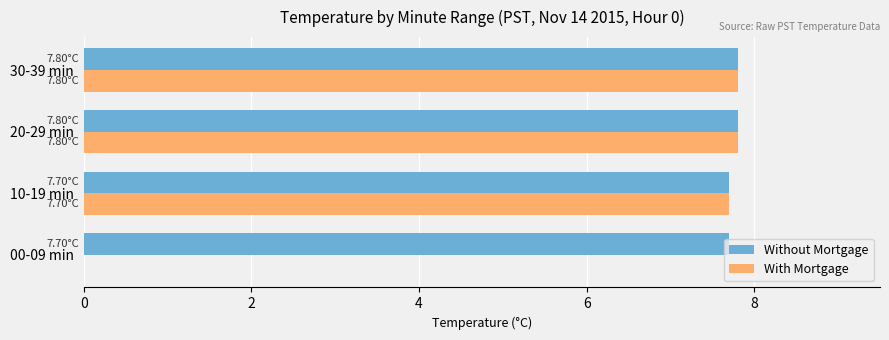

Which series has the largest total across all categories?

Without Mortgage